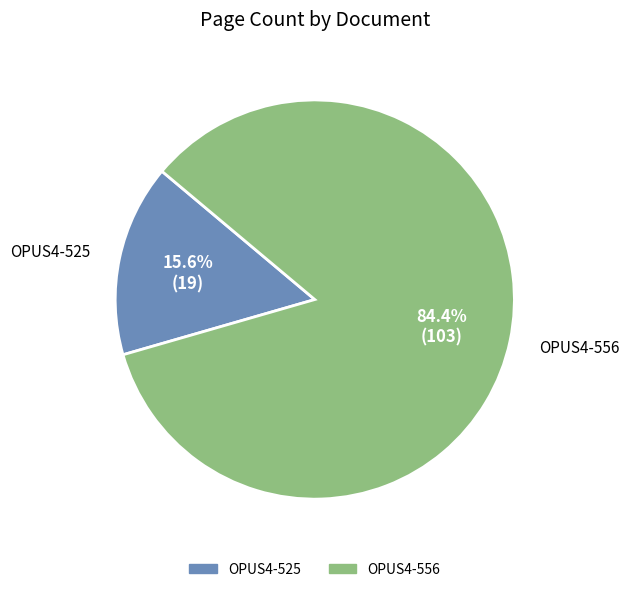

Do OPUS4-525 and OPUS4-556 together represent more than half of the pie?

Yes